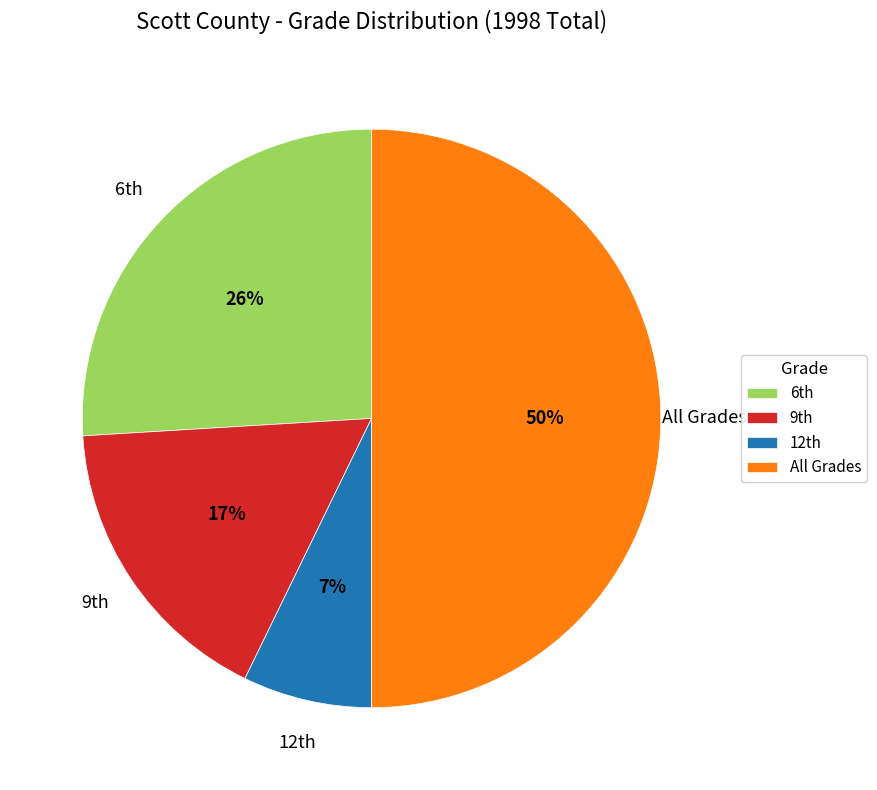

Rank the categories by value from lowest to highest.

12th, 9th, 6th, All Grades